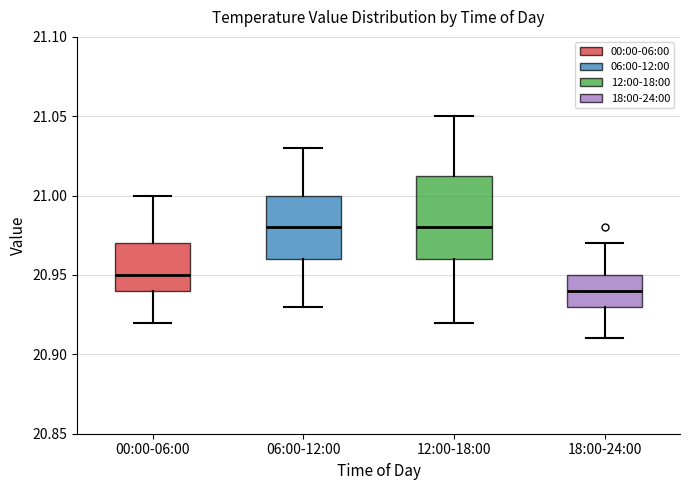

Reading left to right, transcribe this box plot: for each box, give where its median line is, the range the box spans, and where its two whiskers end, as read against the y-axis. The values are not printed on the chart, so give them approximately, as read against the axis.

00:00-06:00: median 20.950, box 20.940 to 20.970, whiskers 20.920 to 21.000
06:00-12:00: median 20.980, box 20.960 to 21.000, whiskers 20.930 to 21.030
12:00-18:00: median 20.980, box 20.960 to 21.015, whiskers 20.920 to 21.050
18:00-24:00: median 20.940, box 20.930 to 20.950, whiskers 20.910 to 20.970